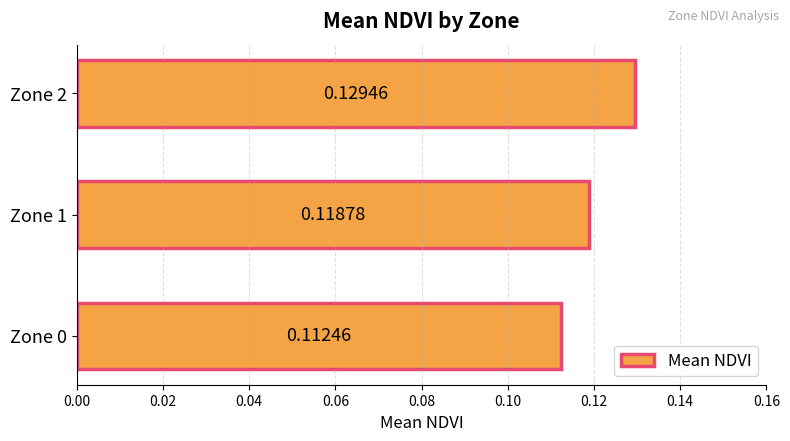

Rank the categories by value from lowest to highest.

Zone 0, Zone 1, Zone 2